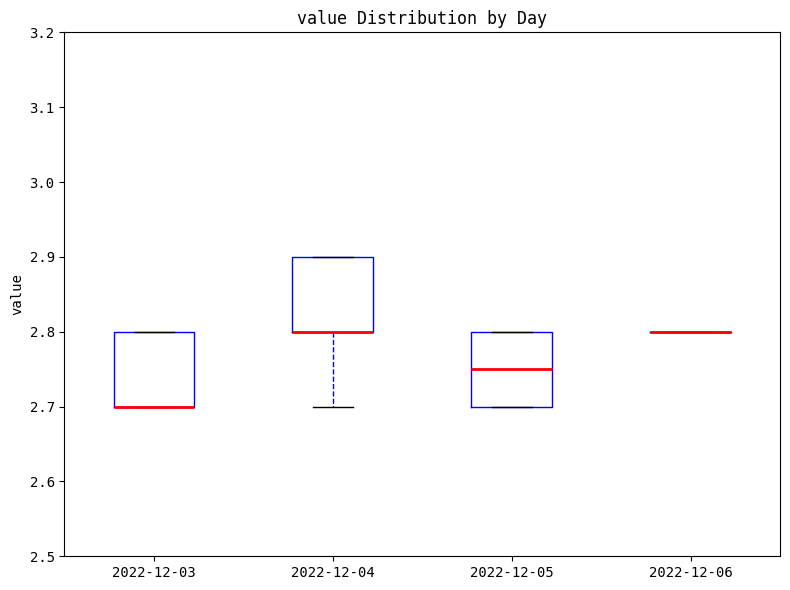

Reading left to right, transcribe this box plot: for each box, give where its median line is, the range the box spans, and where its two whiskers end, as read against the y-axis. The values are not printed on the chart, so give them approximately, as read against the axis.

2022-12-03: median 2.70 (drawn on the box's lower edge), box 2.70 to 2.80, whiskers 2.70 to 2.80
2022-12-04: median 2.80 (drawn on the box's lower edge), box 2.80 to 2.90, whiskers 2.70 to 2.90
2022-12-05: median 2.75, box 2.70 to 2.80, whiskers 2.70 to 2.80
2022-12-06: box collapsed to a line at 2.80, whiskers 2.80 to 2.80